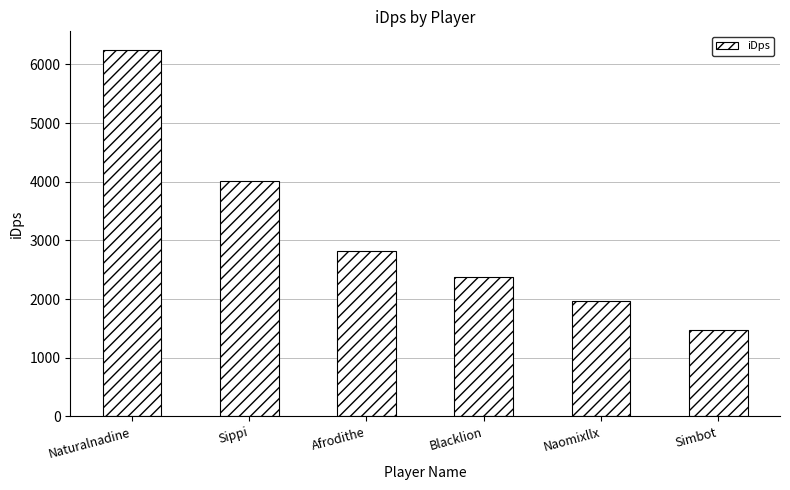

At which category does the chart reach its peak across all series?

Naturalnadine